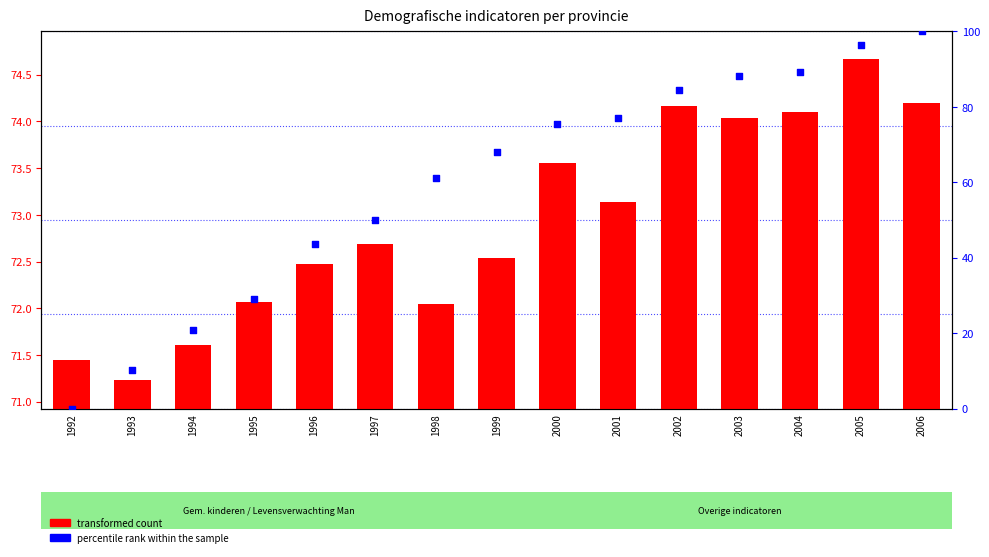

Which series has the largest Y range (max minus min)?

percentile rank within the sample